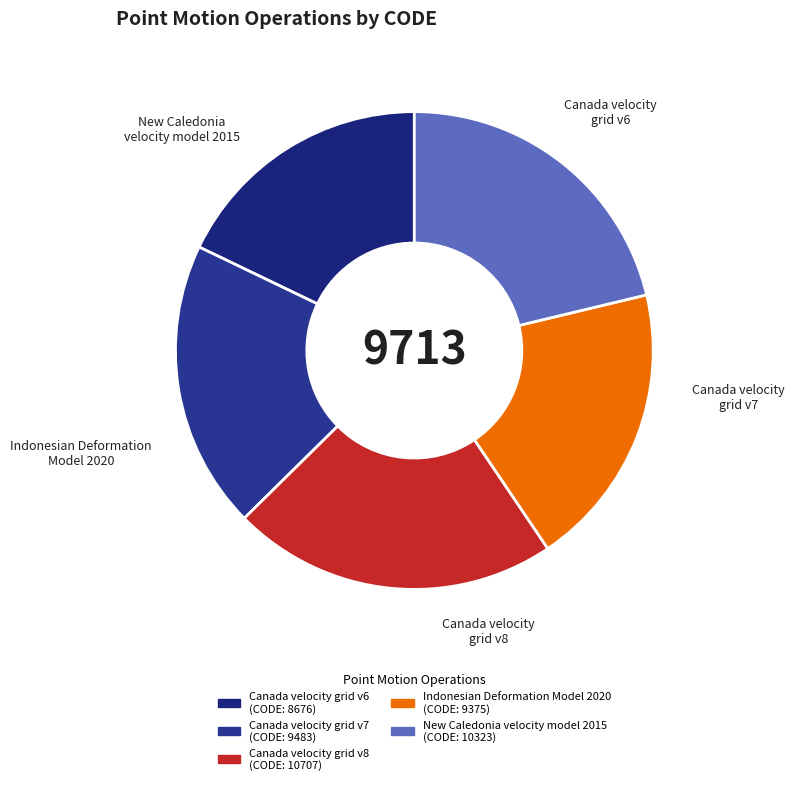

Which has a higher value, Indonesian Deformation Model 2020 or New Caledonia velocity model 2015?

New Caledonia velocity model 2015